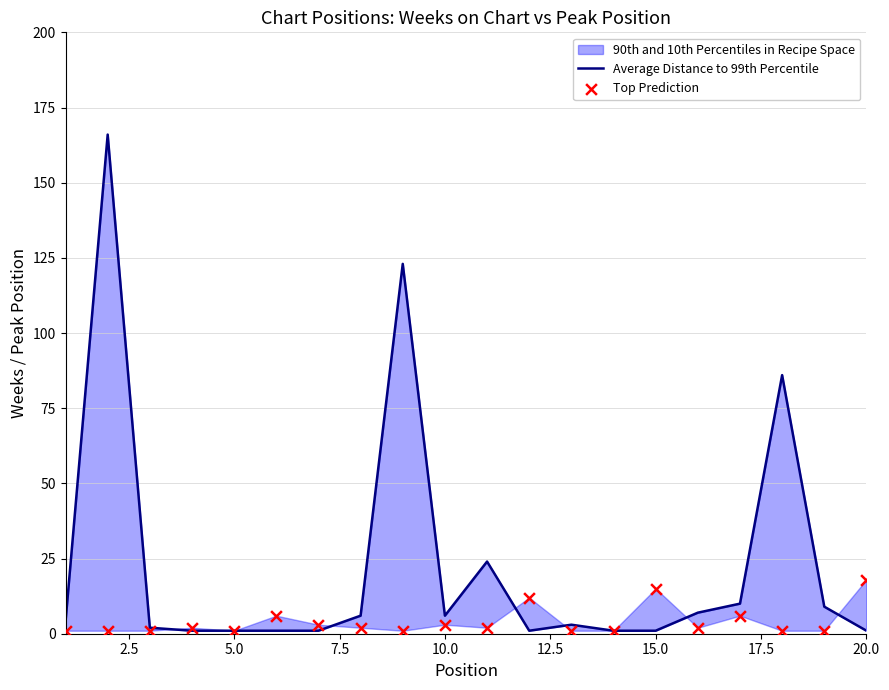

Which series has the widest spread of Y values?

Average Distance to 99th Percentile